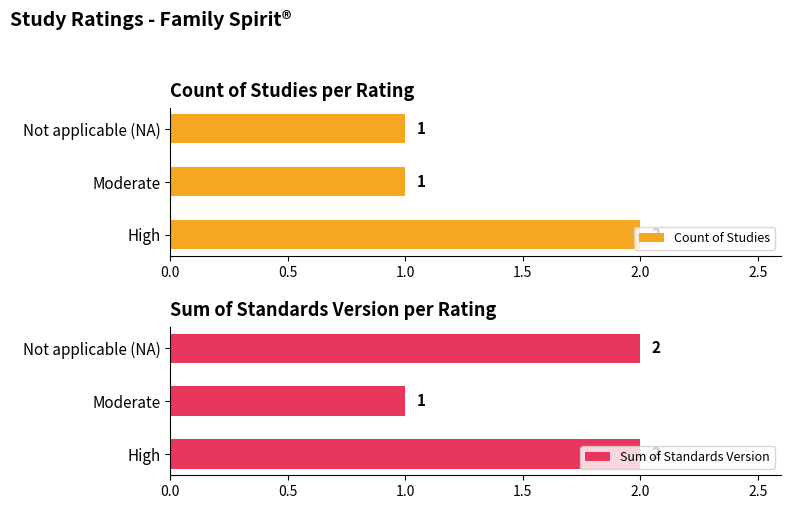

What are all the series names shown in the legend?

Count of Studies, Sum of Standards Version